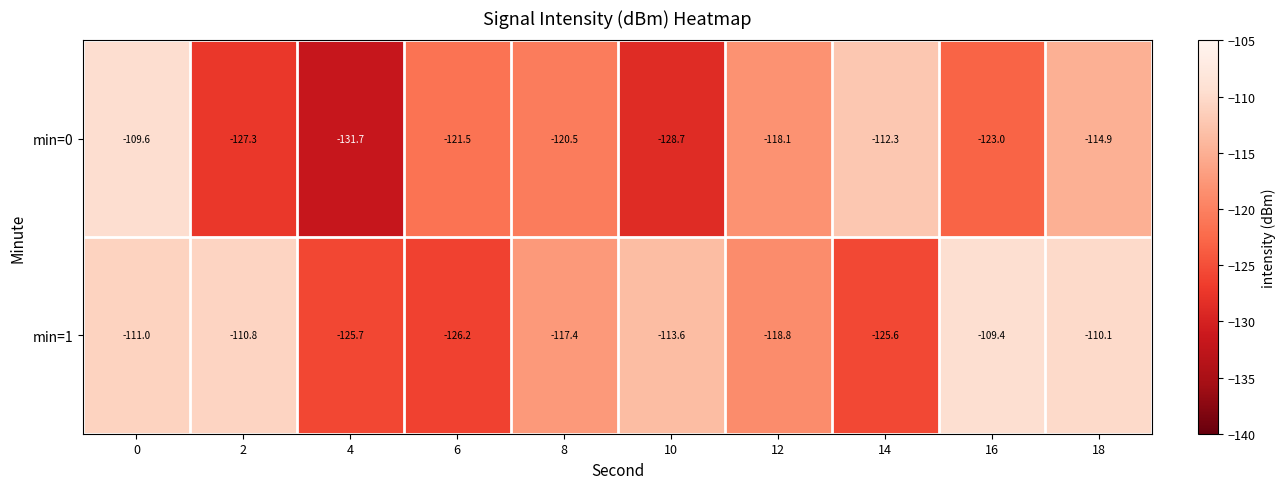

How many data points in min=1 are less than -113?

6